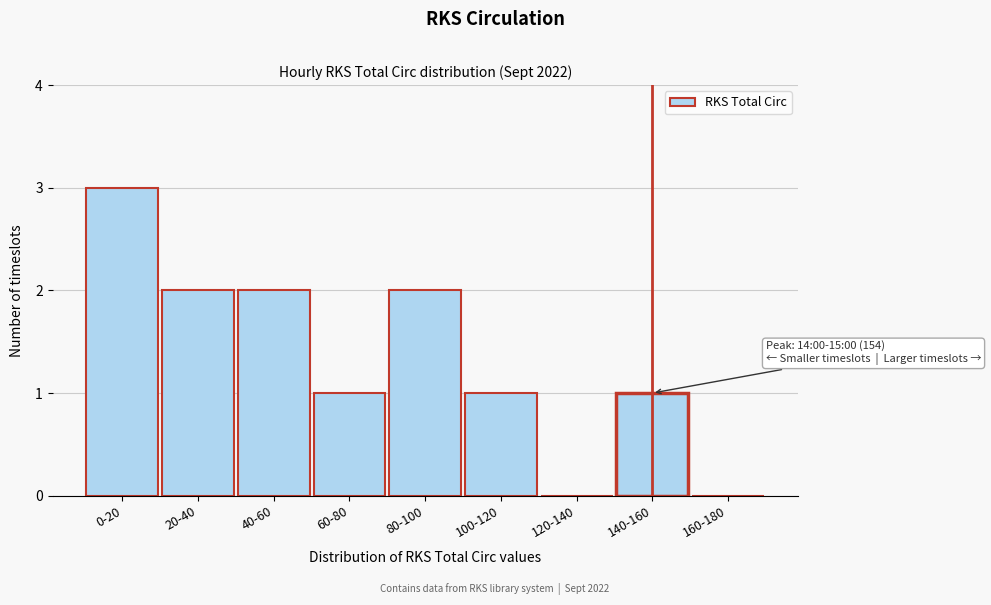

Reading left to right, transcribe all the data shown in this chart.

0-20=3	20-40=2	40-60=2	60-80=1	80-100=2	100-120=1	120-140=0	140-160=1	160-180=0